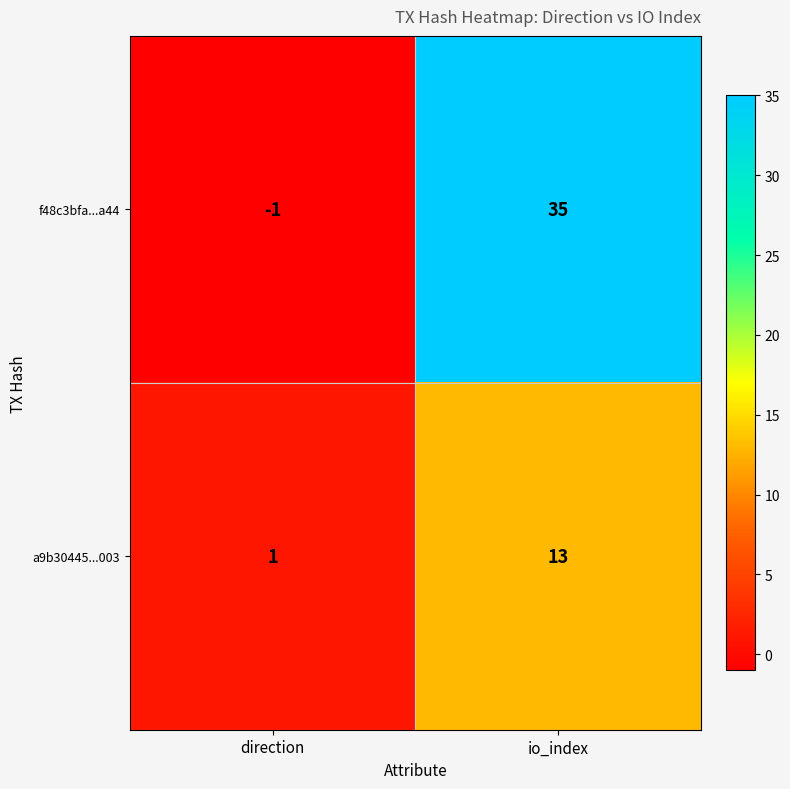

The value of f48c3bfa...a44 at io_index is 23. True or false?

False